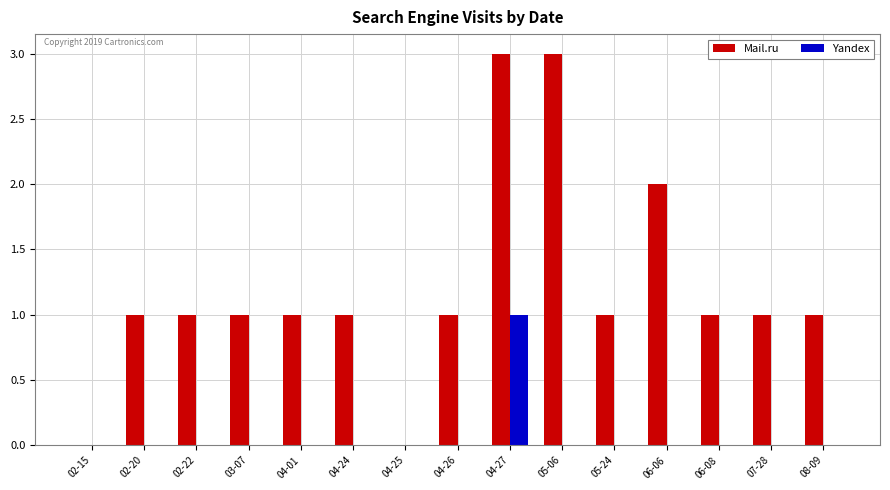

Which series has the largest range (max minus min)?

Mail.ru